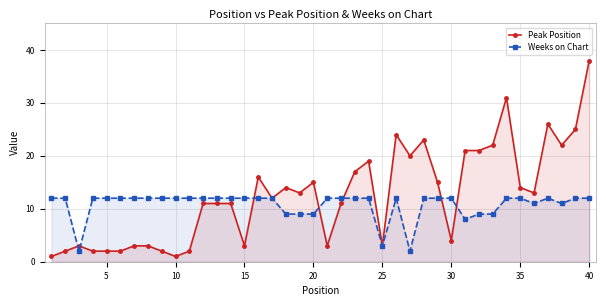

At how many categories does at least one series exceed 6?

38